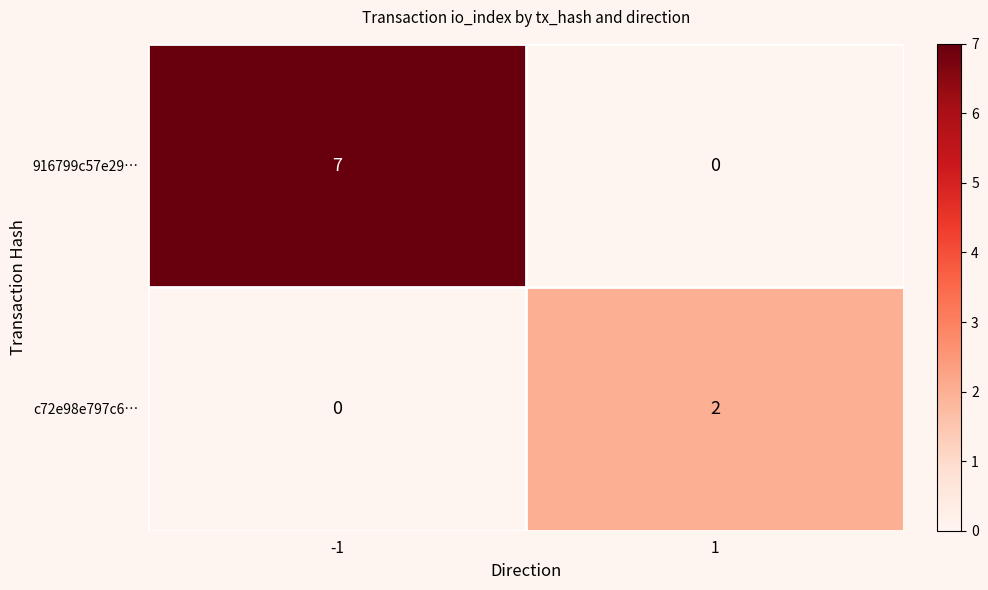

What is the maximum value shown in the chart?

7